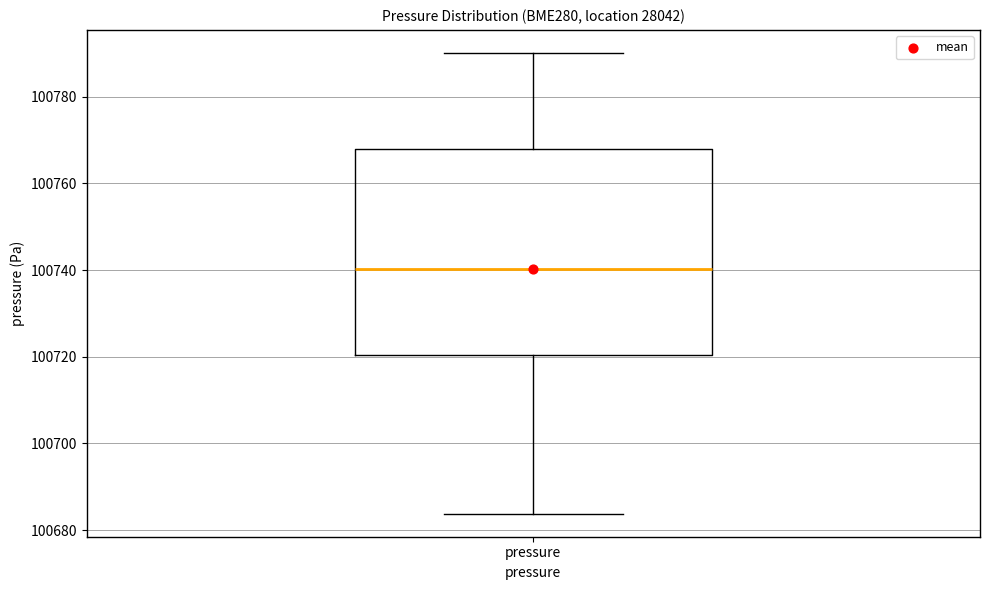

Transcribe this box plot: give where the median line is, the range the box spans, and where the two whiskers end, as read against the y-axis. The values are not printed on the chart, so give them approximately, as read against the axis.

median 100740, box 100720 to 100768, whiskers 100684 to 100790